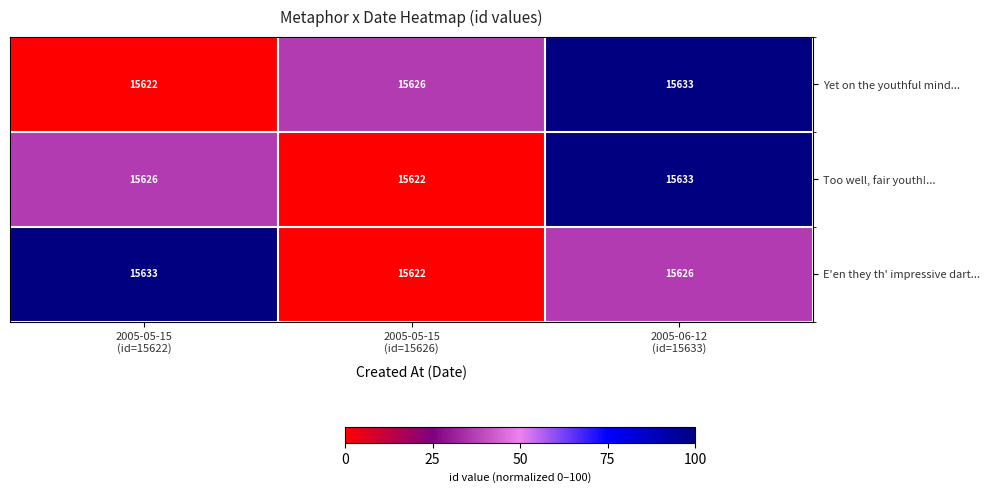

What is the maximum value shown in the chart?

15633